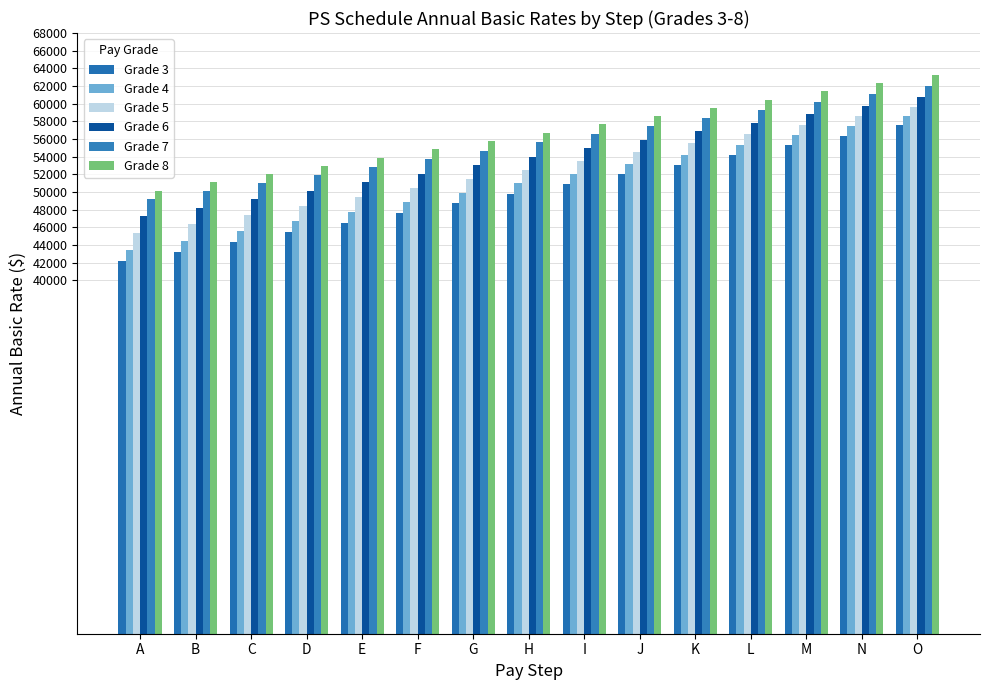

The Grade 8 series shows 102806 at M. True or false?

False